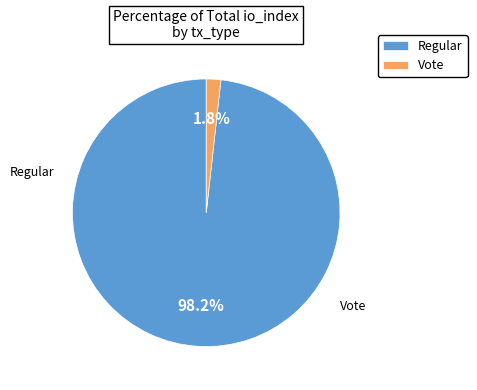

Rank the categories by value from lowest to highest.

Vote, Regular